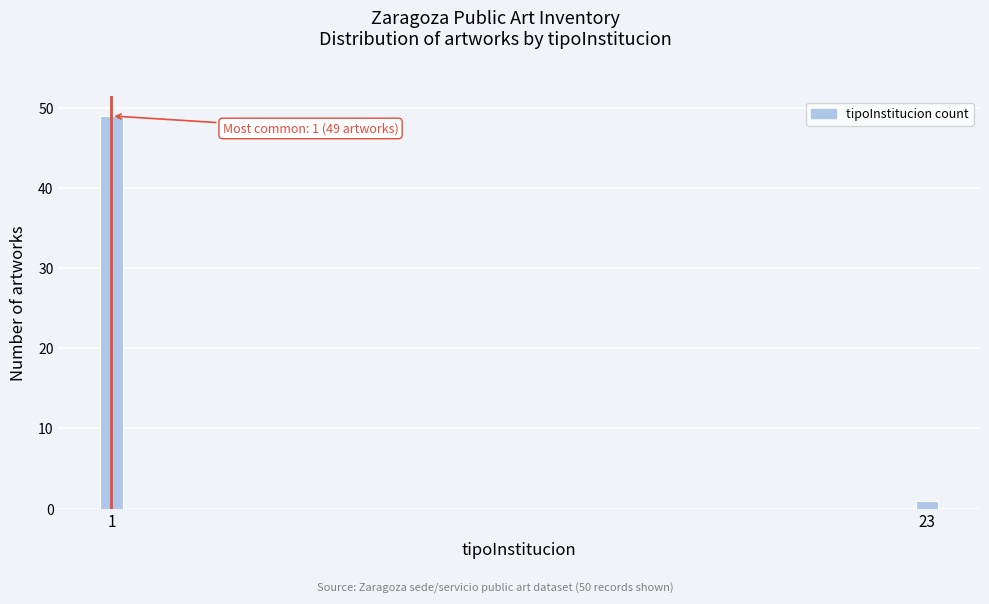

Reading left to right, list all the values displayed in this chart.

1=49	23=1